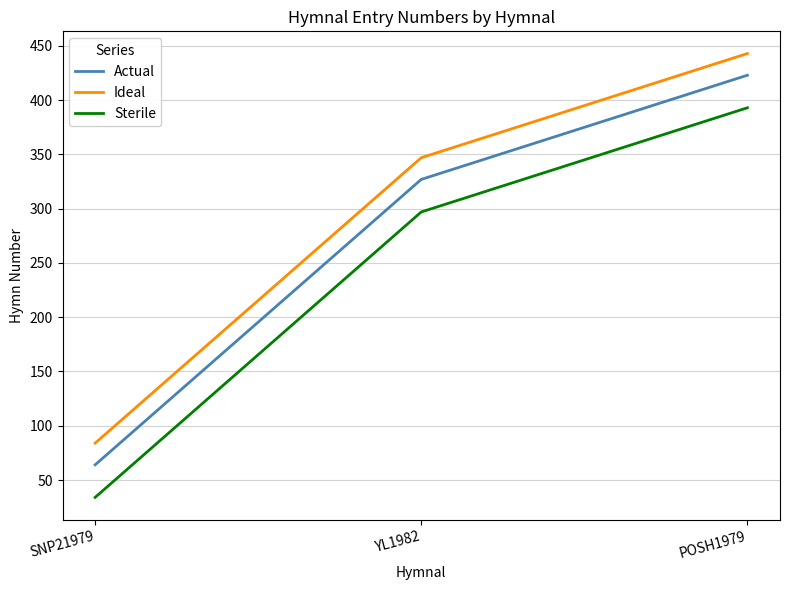

True or false: Ideal has a value of 19 at SNP21979.

False